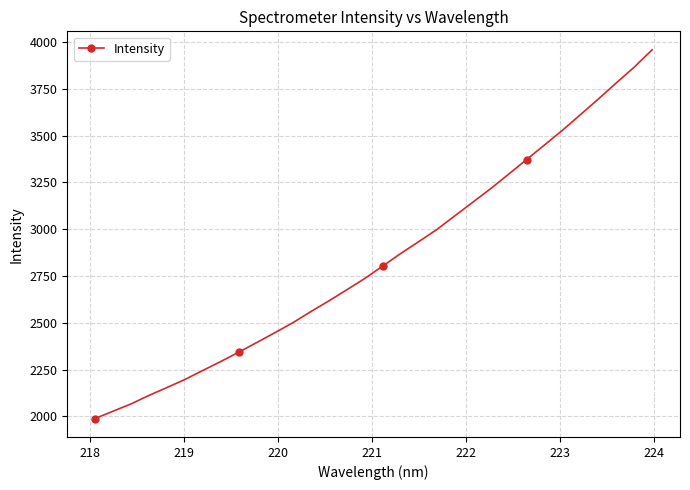

What is the minimum value shown in the chart?

1988.0